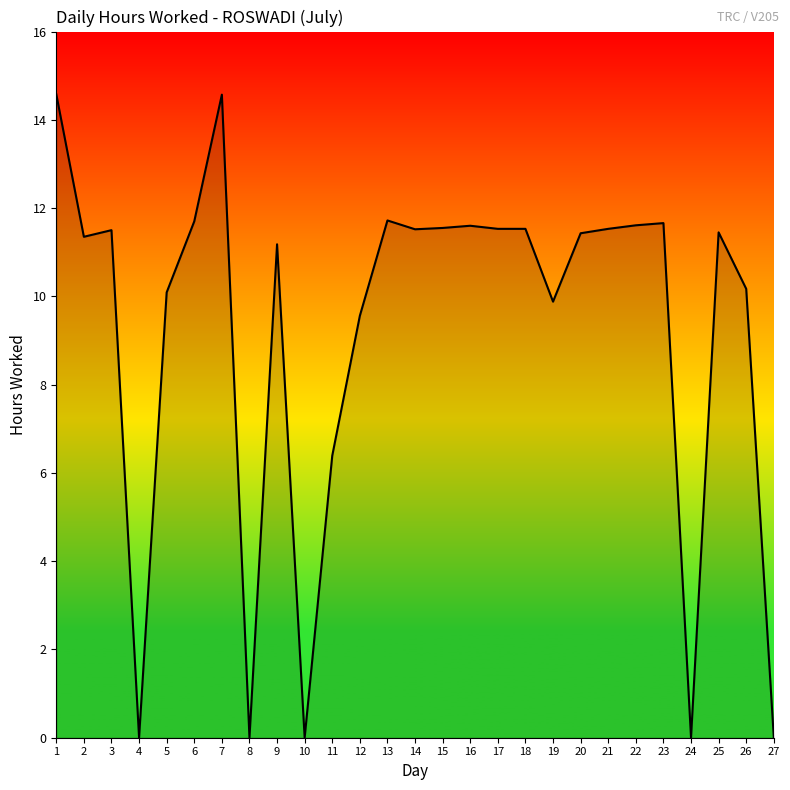

Where is the data nearest to the value 7?

11